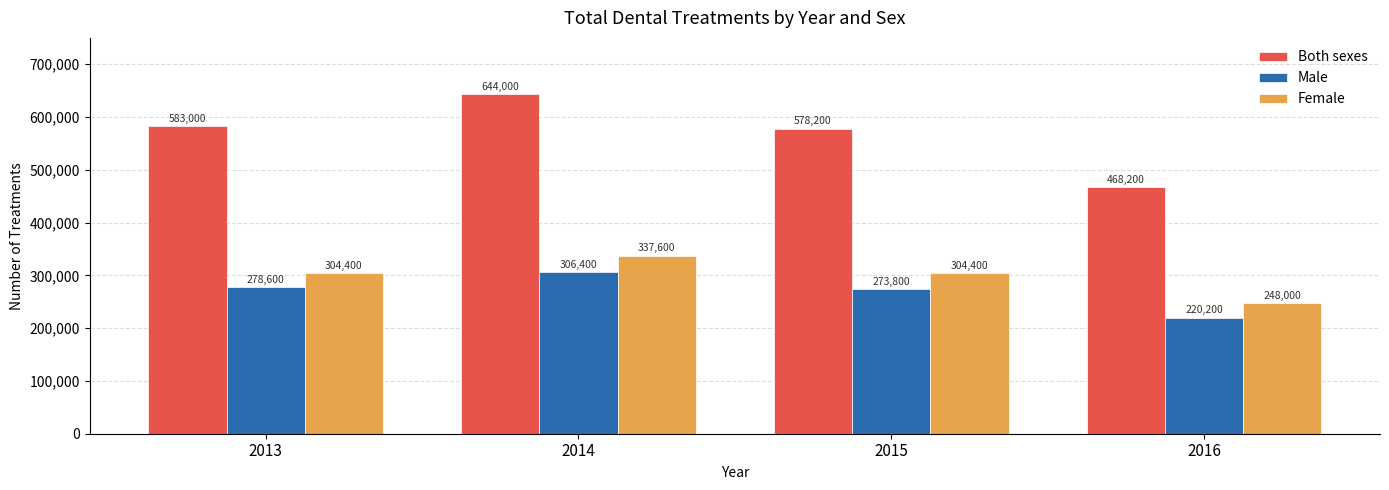

Is it true that Both sexes equals 840482 at 2015?

False